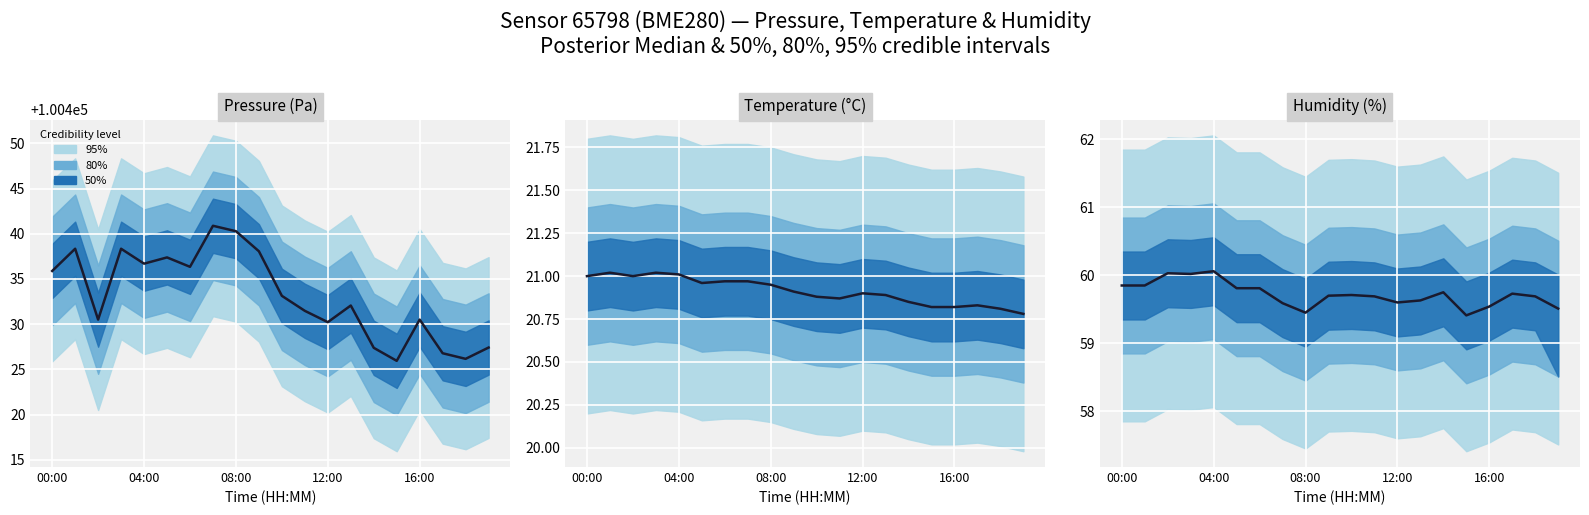

True or false: the data shows 86.7 at 6.

False